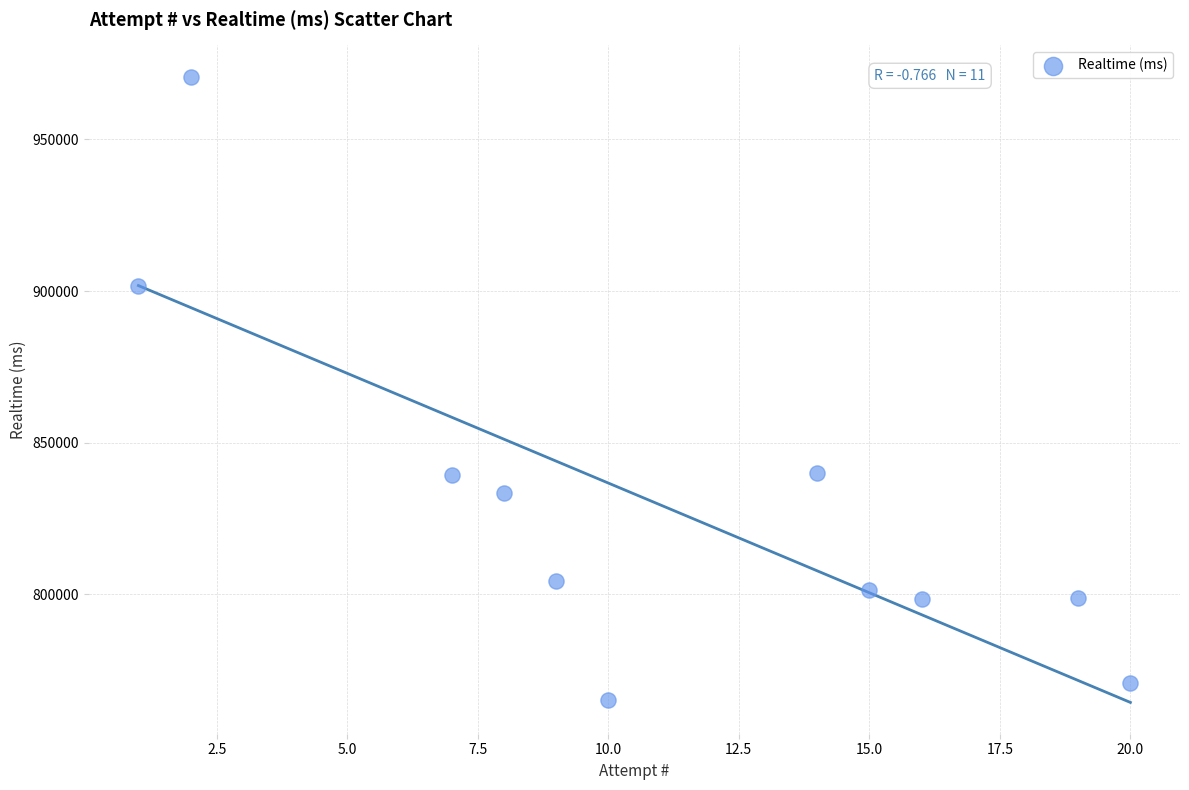

What is the average Y value?

829443